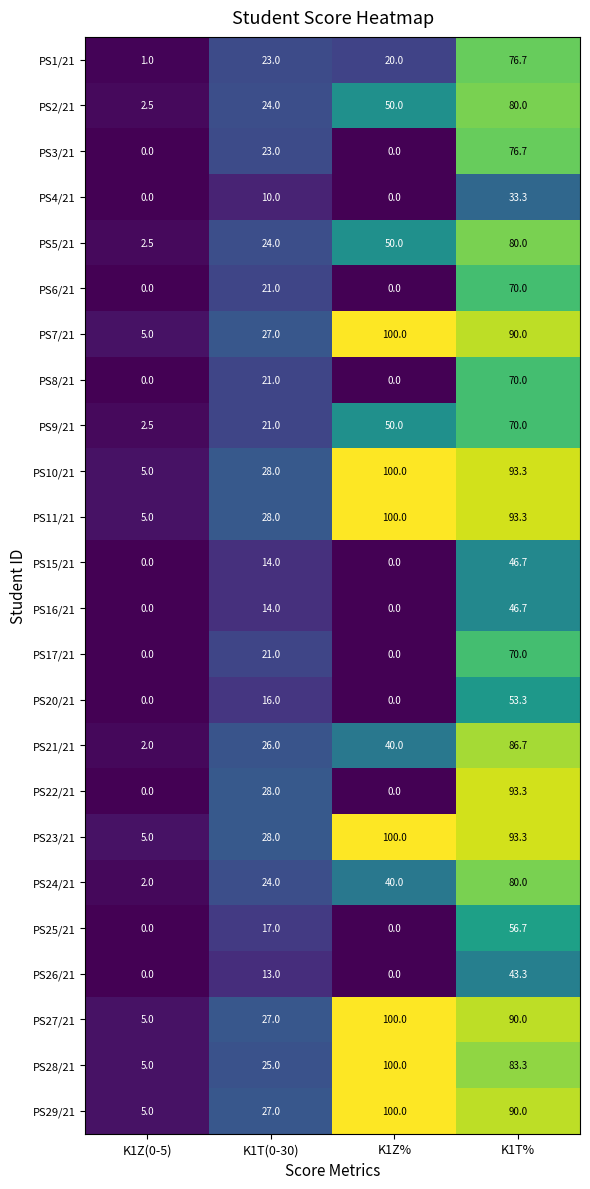

Where is PS6/21 nearest to the value 35?

K1T(0-30)